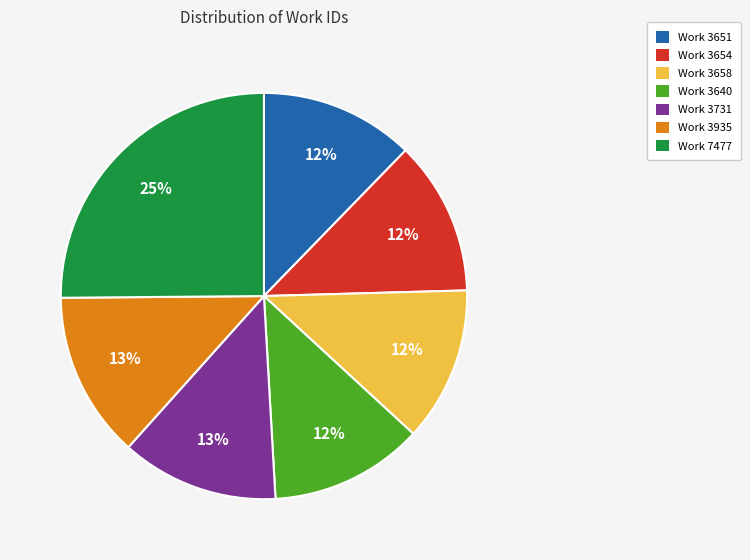

To the nearest percent, what is the difference between the largest and smallest slice percentages?

13%